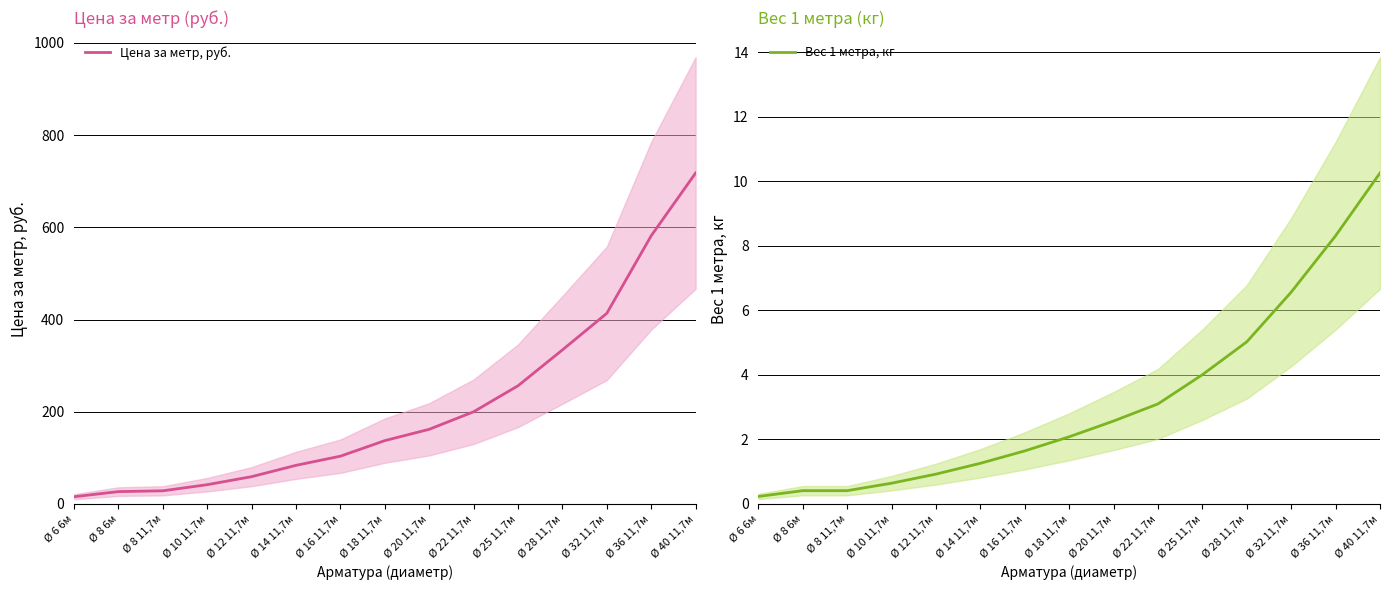

Does the chart display data point markers on the line(s)?

No